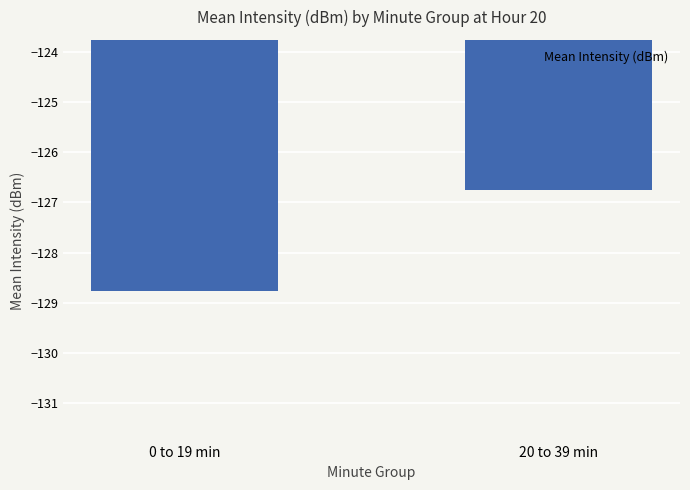

Reading right to left, extract all data points from this chart.

-126.8	-128.8